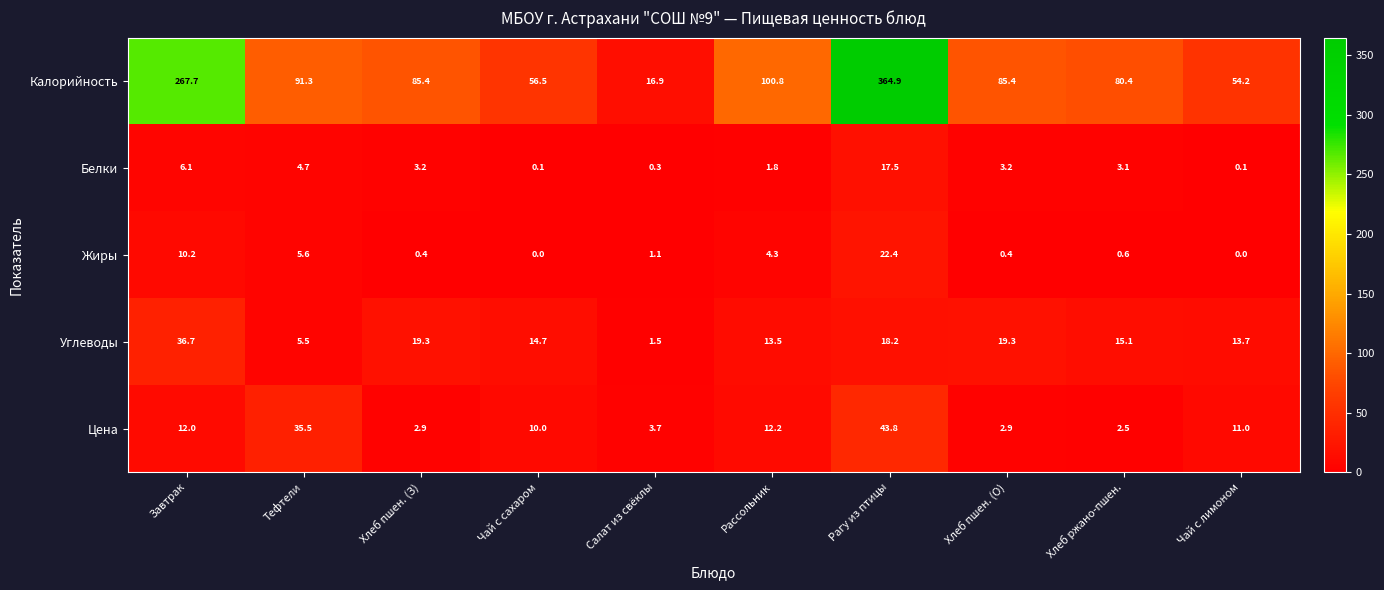

Rank the series at Рассольник from lowest to highest value.

Белки, Жиры, Цена, Углеводы, Калорийность